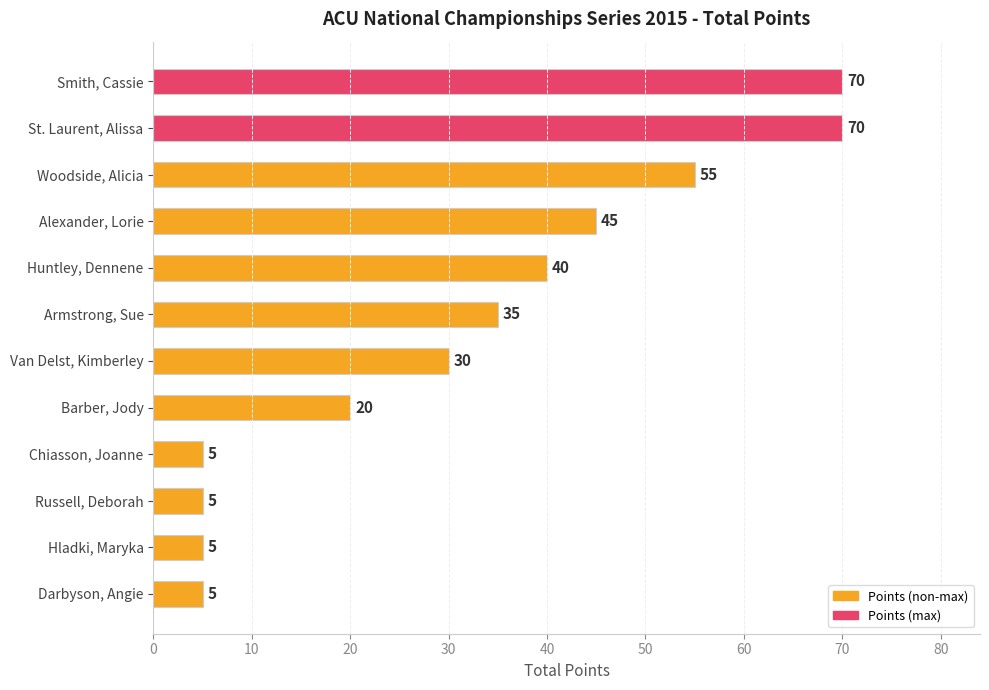

What is the label of the 7th bar from the bottom?

Armstrong, Sue